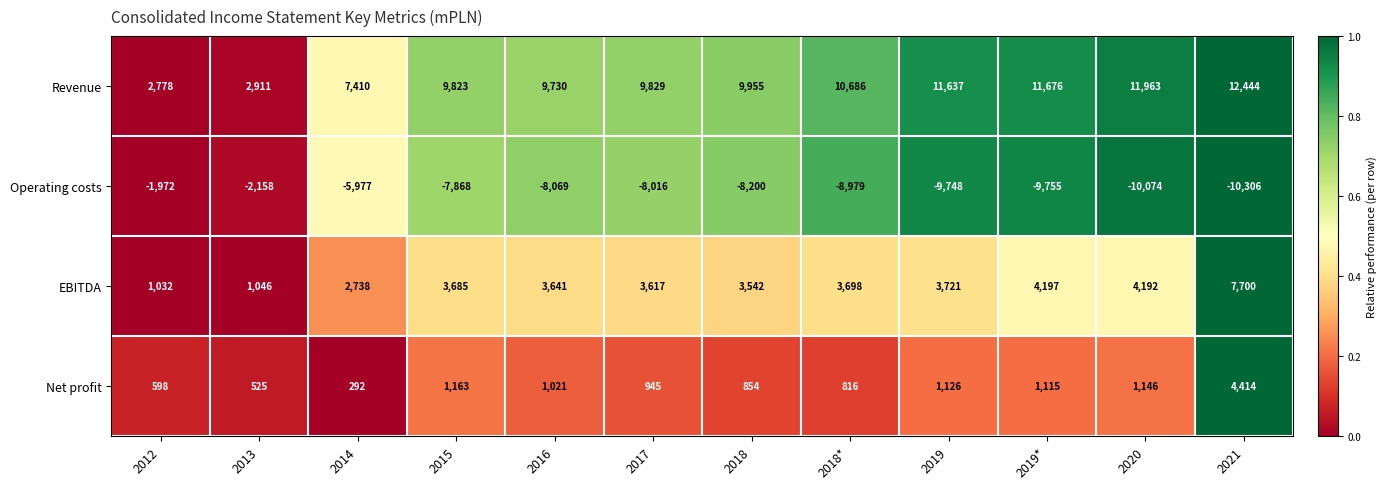

What is the difference between the maximum and minimum values in the Revenue series?

9666